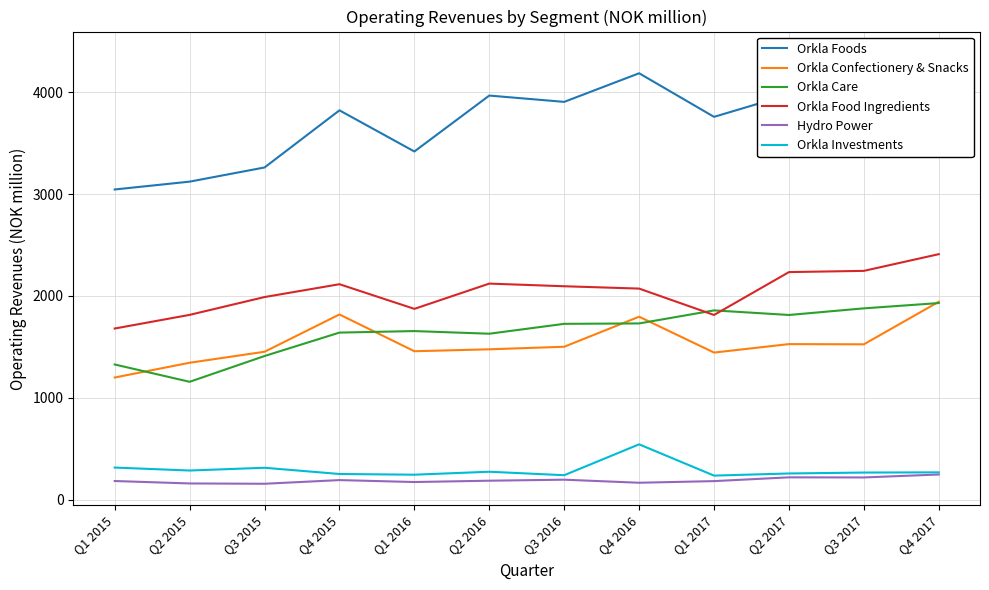

Reading right to left, list all the values displayed in this chart.

Orkla Foods: Q4 2017=4384	Q3 2017=4007	Q2 2017=3977	Q1 2017=3758	Q4 2016=4186	Q3 2016=3905	Q2 2016=3967	Q1 2016=3418	Q4 2015=3822	Q3 2015=3261	Q2 2015=3122	Q1 2015=3045
Orkla Confectionery & Snacks: Q4 2017=1943	Q3 2017=1525	Q2 2017=1527	Q1 2017=1444	Q4 2016=1796	Q3 2016=1501	Q2 2016=1476	Q1 2016=1457	Q4 2015=1818	Q3 2015=1452	Q2 2015=1344	Q1 2015=1199
Orkla Care: Q4 2017=1930	Q3 2017=1878	Q2 2017=1813	Q1 2017=1858	Q4 2016=1730	Q3 2016=1726	Q2 2016=1629	Q1 2016=1655	Q4 2015=1640	Q3 2015=1410	Q2 2015=1157	Q1 2015=1327
Orkla Food Ingredients: Q4 2017=2410	Q3 2017=2246	Q2 2017=2234	Q1 2017=1813	Q4 2016=2072	Q3 2016=2095	Q2 2016=2121	Q1 2016=1873	Q4 2015=2115	Q3 2015=1989	Q2 2015=1814	Q1 2015=1680
Hydro Power: Q4 2017=247	Q3 2017=218	Q2 2017=219	Q1 2017=182	Q4 2016=166	Q3 2016=196	Q2 2016=186	Q1 2016=173	Q4 2015=192	Q3 2015=156	Q2 2015=159	Q1 2015=183
Orkla Investments: Q4 2017=268	Q3 2017=266	Q2 2017=257	Q1 2017=236	Q4 2016=543	Q3 2016=240	Q2 2016=274	Q1 2016=245	Q4 2015=252	Q3 2015=313	Q2 2015=286	Q1 2015=315